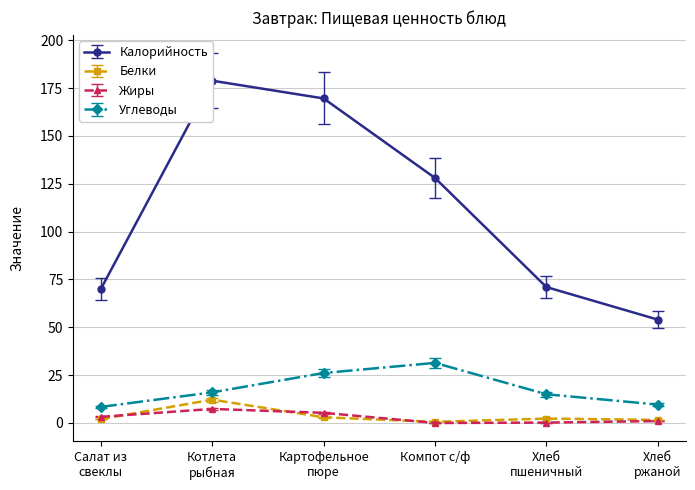

What is the difference between the maximum and second lowest values in the Жиры series?

7.1